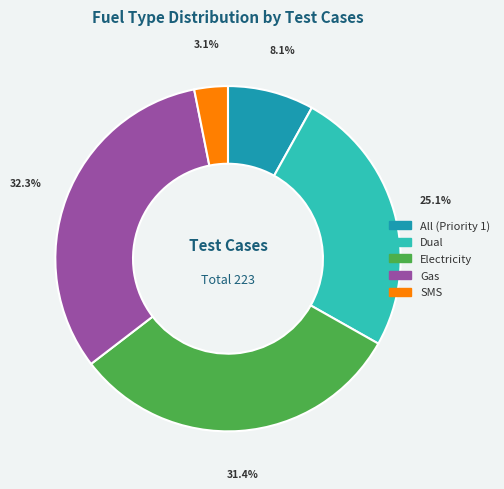

Is it true that All (Priority 1) is 16% of the pie?

False